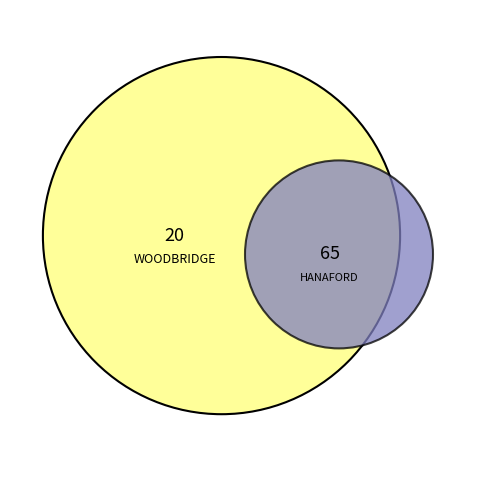

Combined, what portion of the pie is HANAFORD, Rev. Phebe Anne and WOODBRIDGE, Mrs. Mary A. Brayton?

100.0%